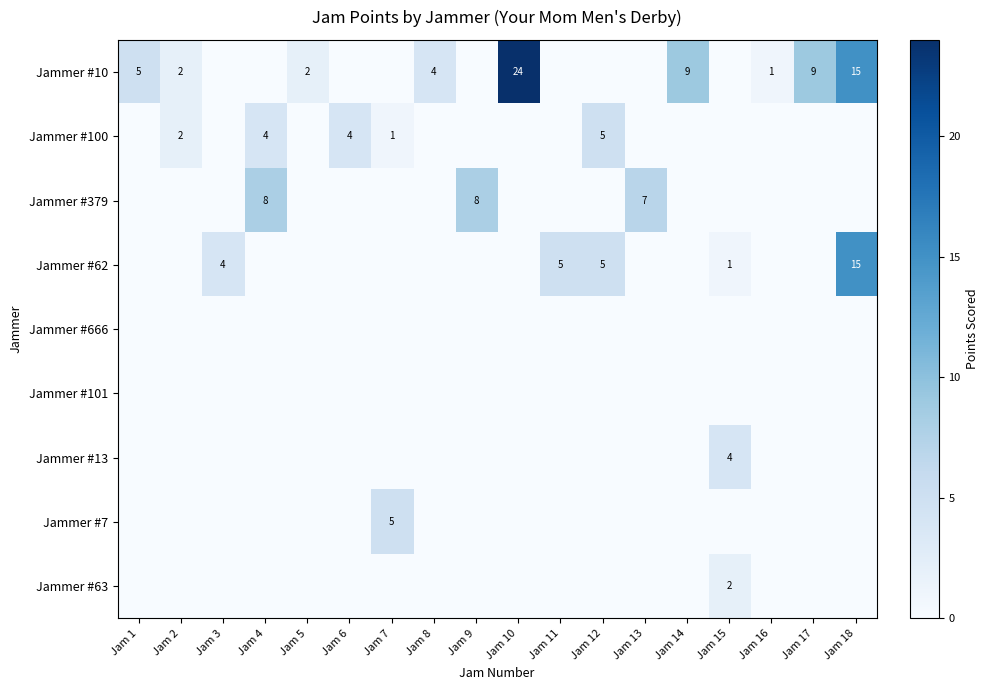

Is the value of Jammer #13 at Jam 15 greater than the value of Jammer #10 at Jam 17?

No